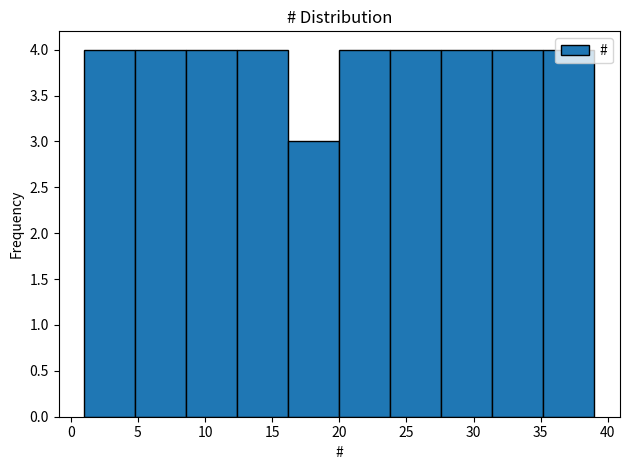

Reading left to right, transcribe this chart: for each bar, give the range it covers on the x-axis and its height. Neither the bar edges nor the heights are printed on the chart, so give them approximately, as read against the axes.

1.0 to 4.8: 4
4.8 to 8.6: 4
8.6 to 12.4: 4
12.4 to 16.2: 4
16.2 to 20.0: 3
20.0 to 23.8: 4
23.8 to 27.6: 4
27.6 to 31.4: 4
31.4 to 35.2: 4
35.2 to 39.0: 4